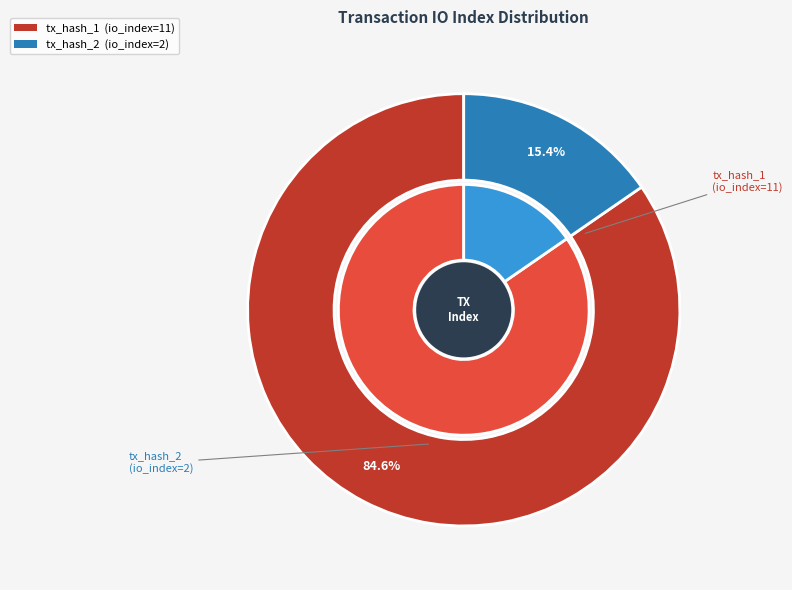

Approximately how many times larger is the value at tx_hash_1 compared to tx_hash_2?

5.5